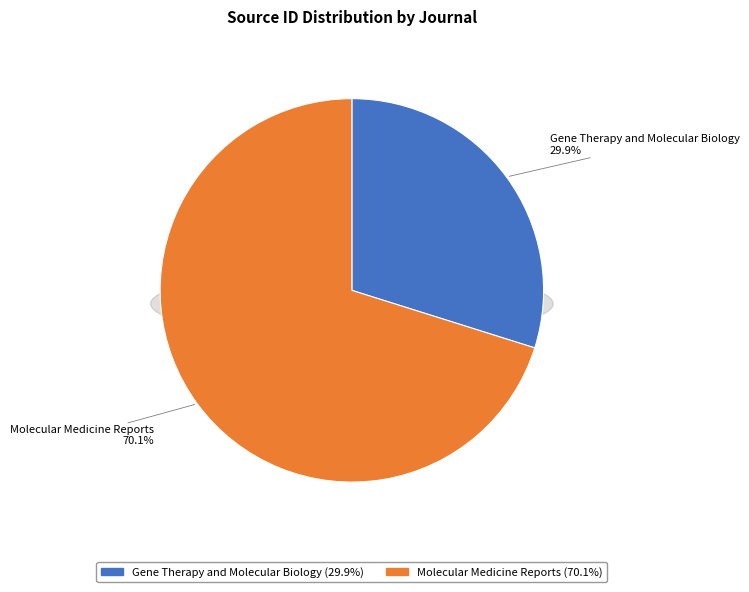

Combined, what portion of the pie is Molecular Medicine Reports and Gene Therapy and Molecular Biology?

100.0%